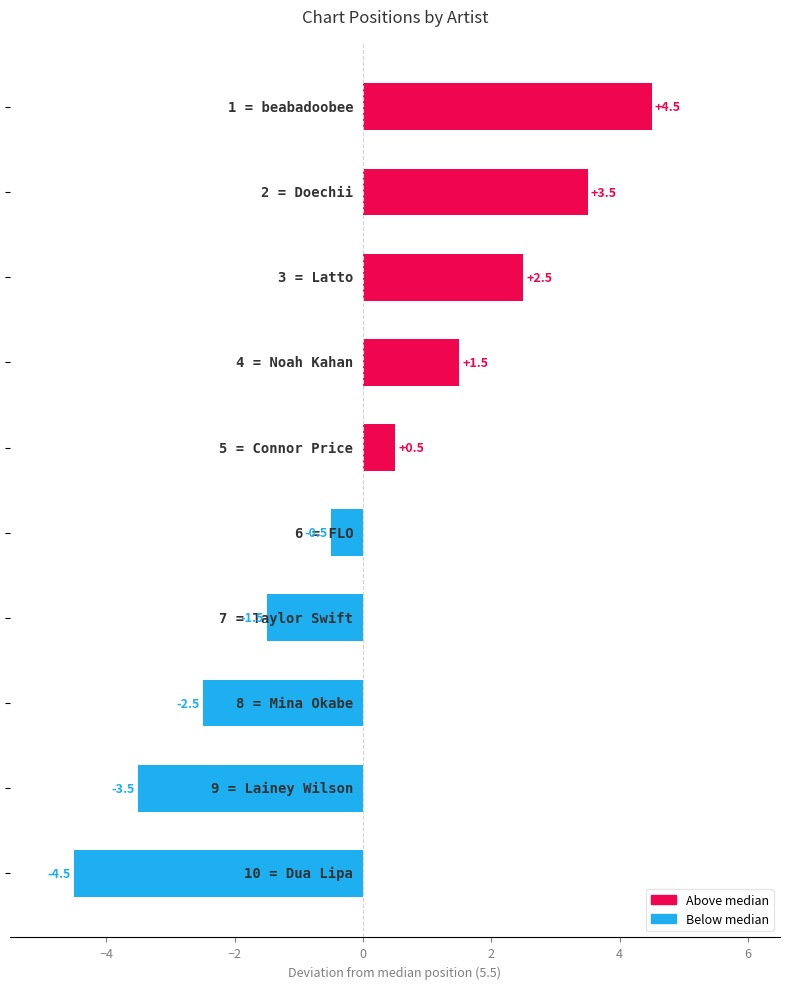

What is the difference between the maximum and minimum values?

9.0